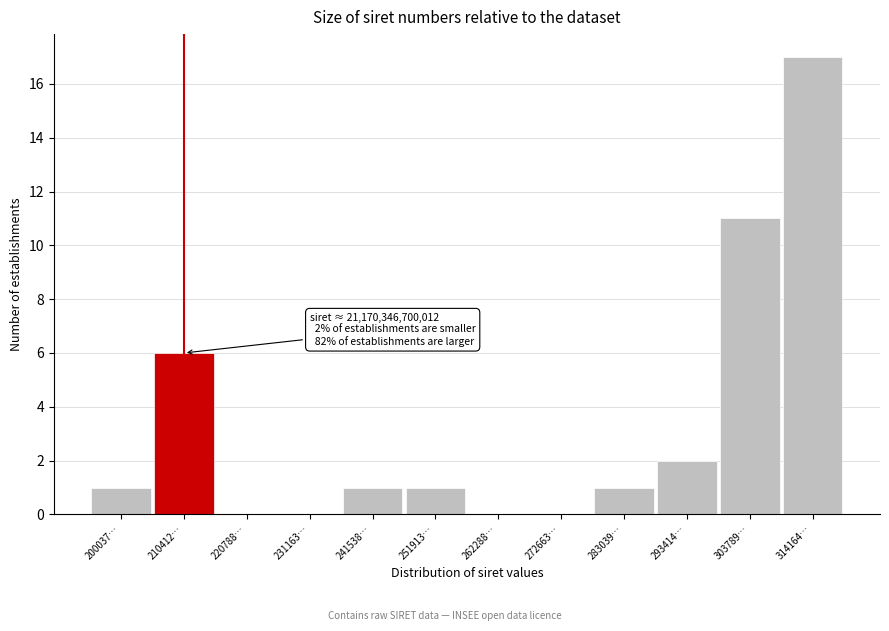

Reading left to right, list all the values displayed in this chart.

200037…=1	210412…=6	220788…=0	231163…=0	241538…=1	251913…=1	262288…=0	272663…=0	283039…=1	293414…=2	303789…=11	314164…=17